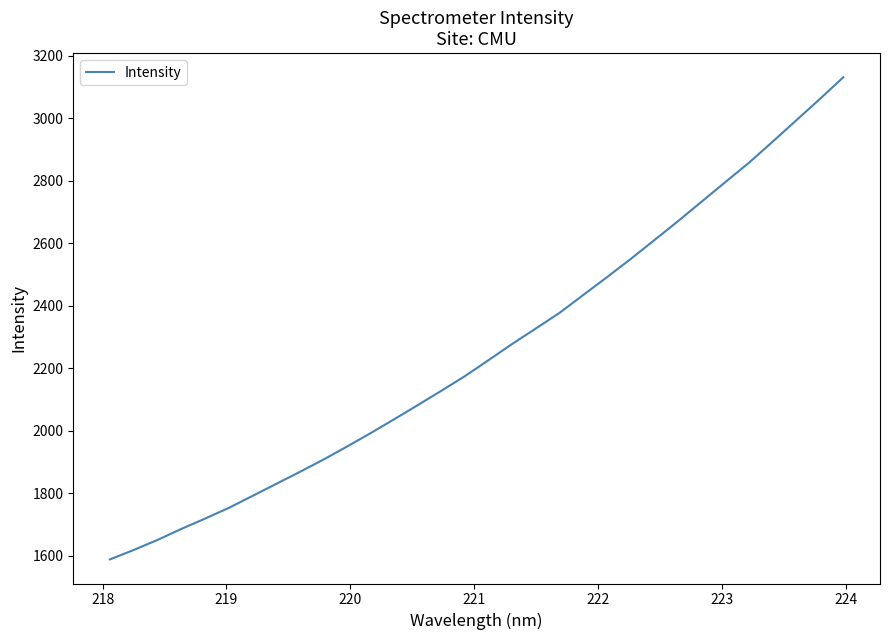

What is the maximum value shown in the chart?

3130.6